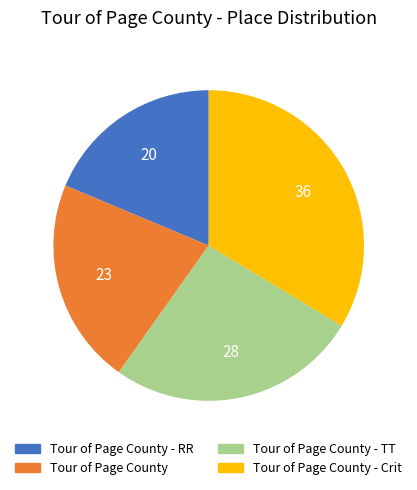

Combined, do Tour of Page County - RR and Tour of Page County - TT account for over 50%?

No